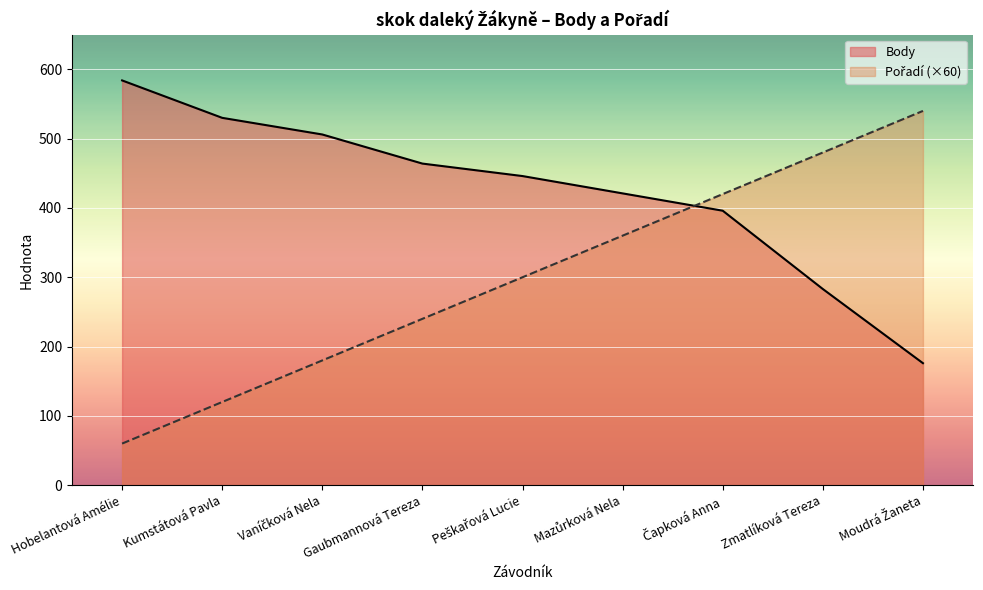

Rank the categories by Pořadí value from lowest to highest.

Hobelantová Amélie, Kumstátová Pavla, Vaníčková Nela, Gaubmannová Tereza, Peškařová Lucie, Mazůrková Nela, Čapková Anna, Zmatlíková Tereza, Moudrá Žaneta